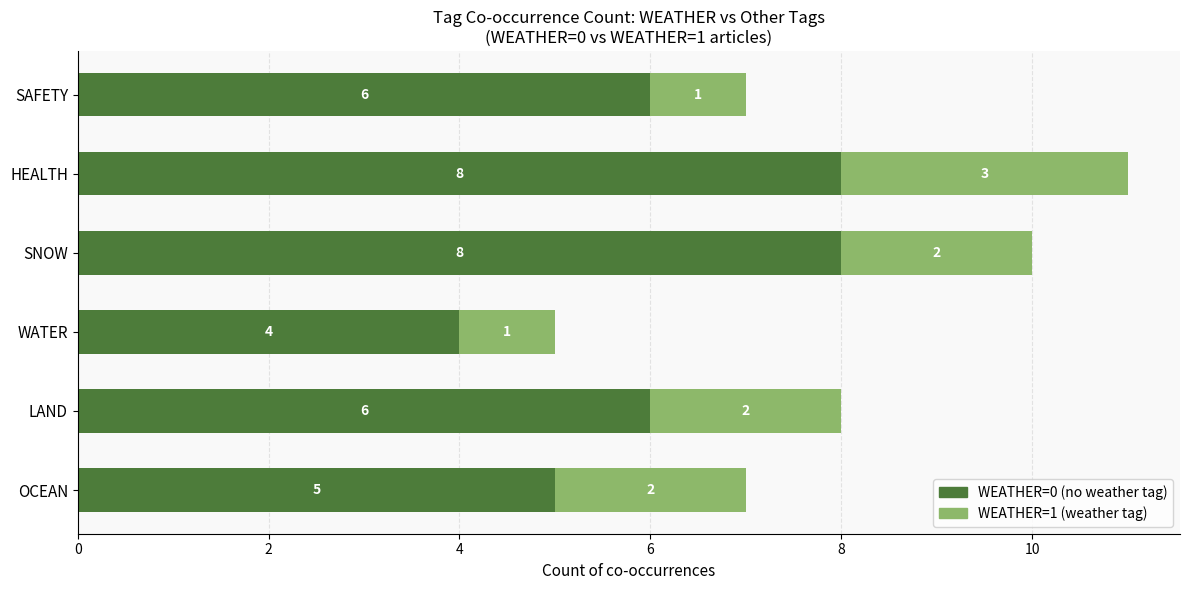

What is the sum of the WEATHER=0 (no weather tag) values at HEALTH and WATER?

12